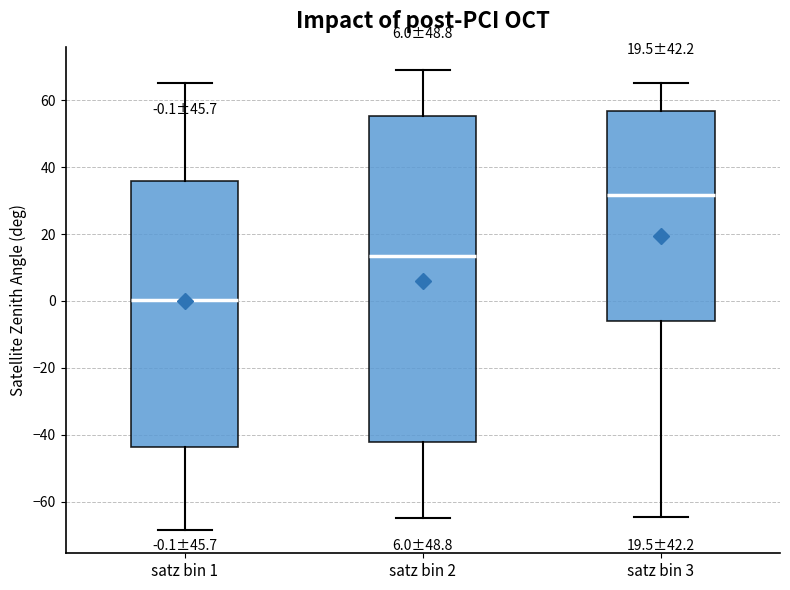

Comparing the boxes themselves (not the whiskers), which one is the tallest?

satz bin 2